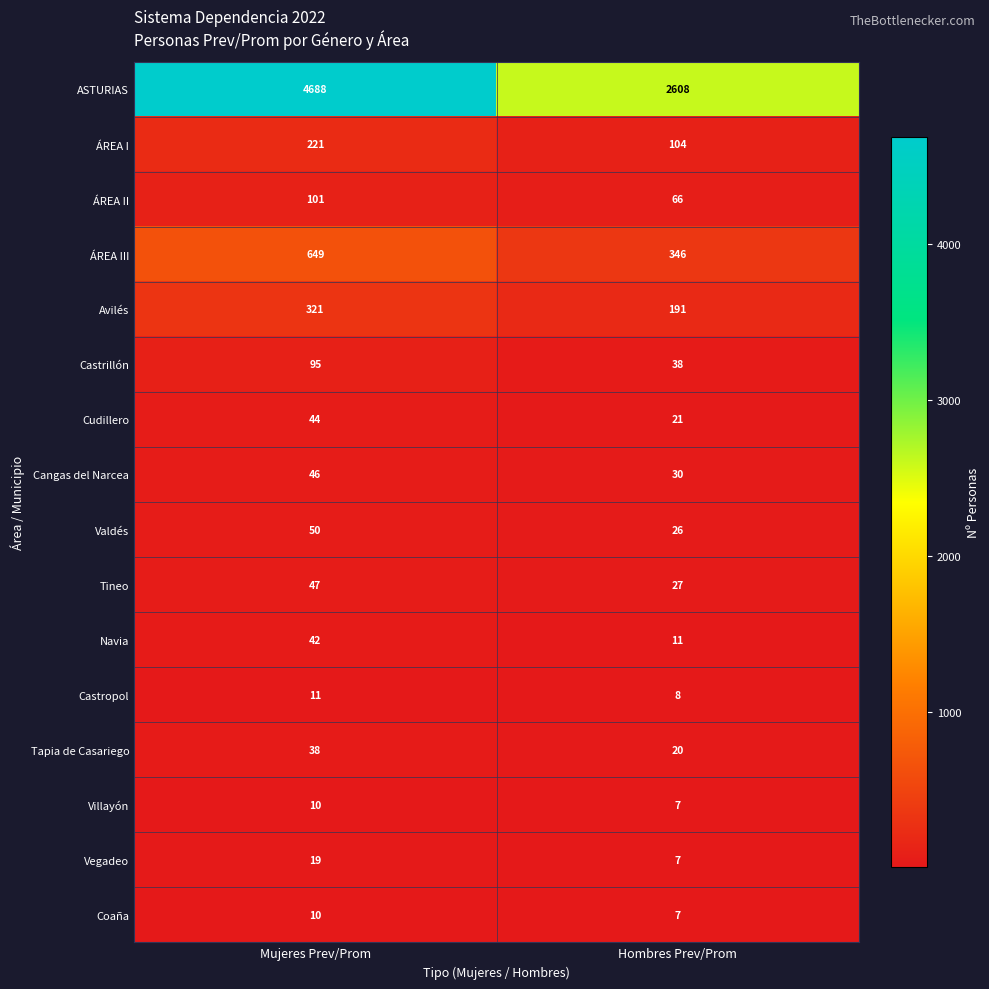

How many series are shown in this chart?

16